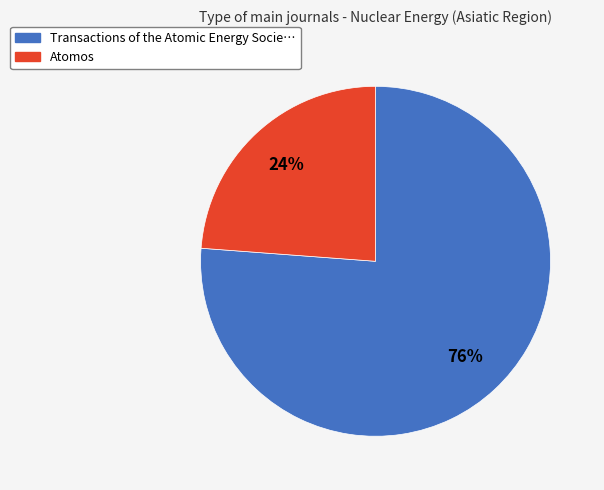

To the nearest percent, what is the difference between the largest and smallest slice percentages?

52%